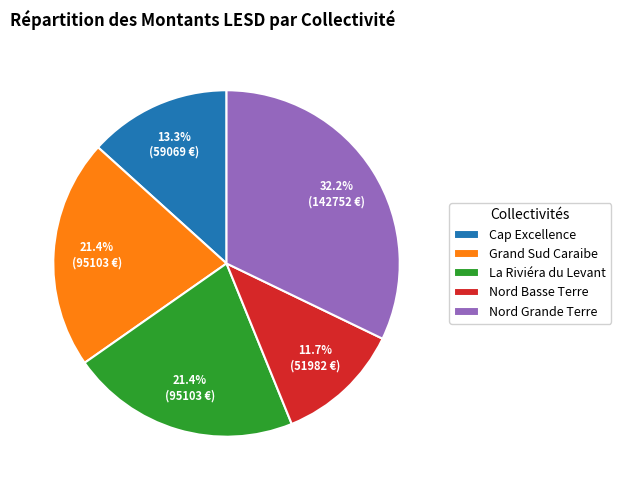

Is there a majority slice in this chart?

No